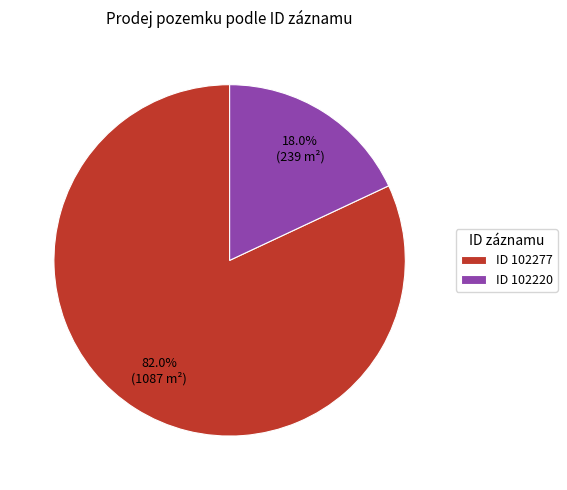

What is the largest slice in the pie chart?

ID 102277